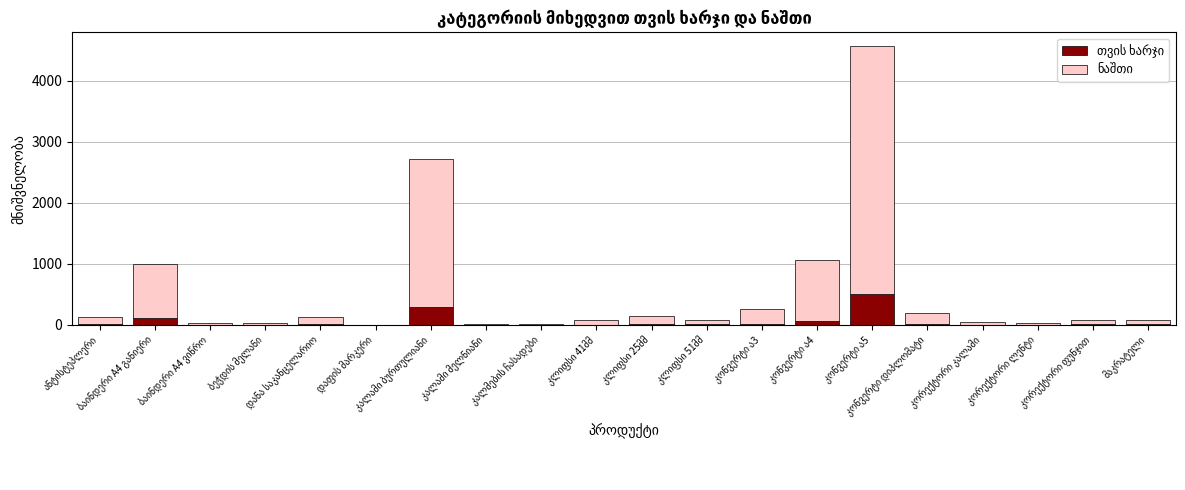

Reading left to right, extract all data points from this chart.

თვის ხარჯი: ანტისტეპლერი=15.6	ბაინდერი A4 განიერი=114.1	ბაინდერი A4 ვიწრო=5.8	ბეჭდის მელანი=3.7	დანა საკანცელარიო=13.3	დაფის მარკერი=0.7	კალამი ბურთულიანი=290.6	კალამი მელნიანი=1.9	კალმების ჩასადები=2.4	კლიფსი 41მმ=6.4	კლიფსი 25მმ=16.8	კლიფსი 51მმ=9.1	კონვერტი ა3=11.4	კონვერტი ა4=68.6	კონვერტი ა5=502.3	კონვერტი დიპლომატი=20.9	კორექტორი კალამი=5.7	კორექტორი ლენტი=3.1	კორექტორი ფუნჯით=8.1	მაკრატელი=8.8
ნაშთი: ანტისტეპლერი=114.0	ბაინდერი A4 განიერი=885.0	ბაინდერი A4 ვიწრო=29.0	ბეჭდის მელანი=32.0	დანა საკანცელარიო=119.0	დაფის მარკერი=4.0	კალამი ბურთულიანი=2429.0	კალამი მელნიანი=16.0	კალმების ჩასადები=17.0	კლიფსი 41მმ=81.0	კლიფსი 25მმ=136.0	კლიფსი 51მმ=72.0	კონვერტი ა3=255.0	კონვერტი ა4=996.0	კონვერტი ა5=4060.0	კონვერტი დიპლომატი=176.0	კორექტორი კალამი=48.0	კორექტორი ლენტი=24.0	კორექტორი ფუნჯით=65.0	მაკრატელი=70.0